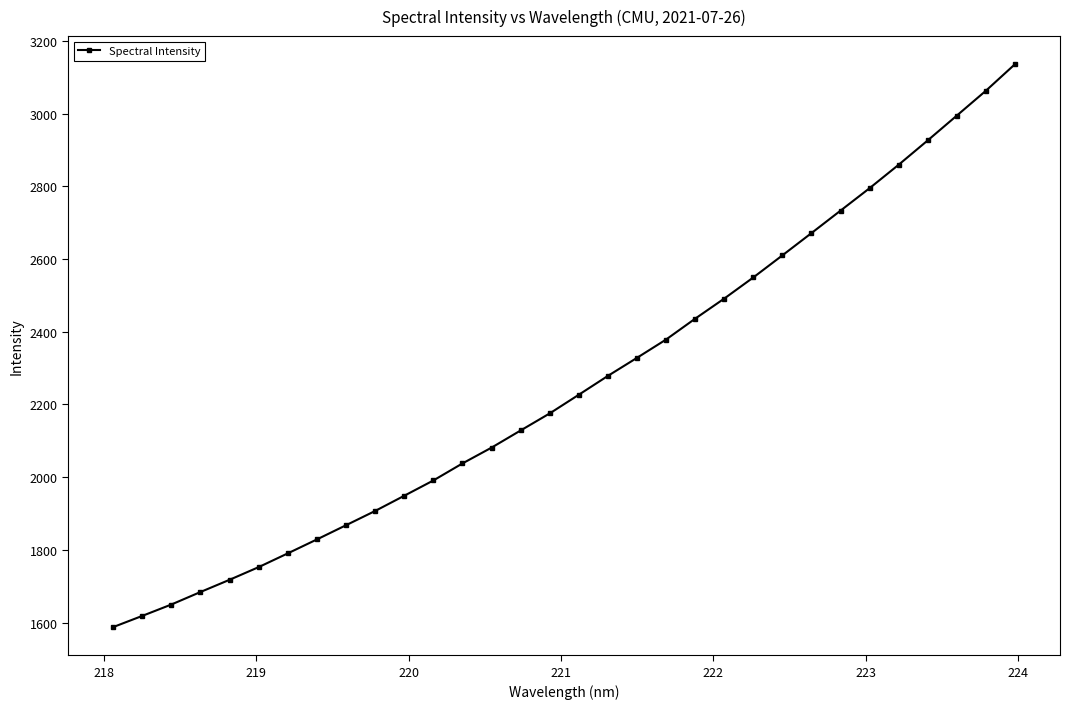

What is the minimum value shown in the chart?

1587.9